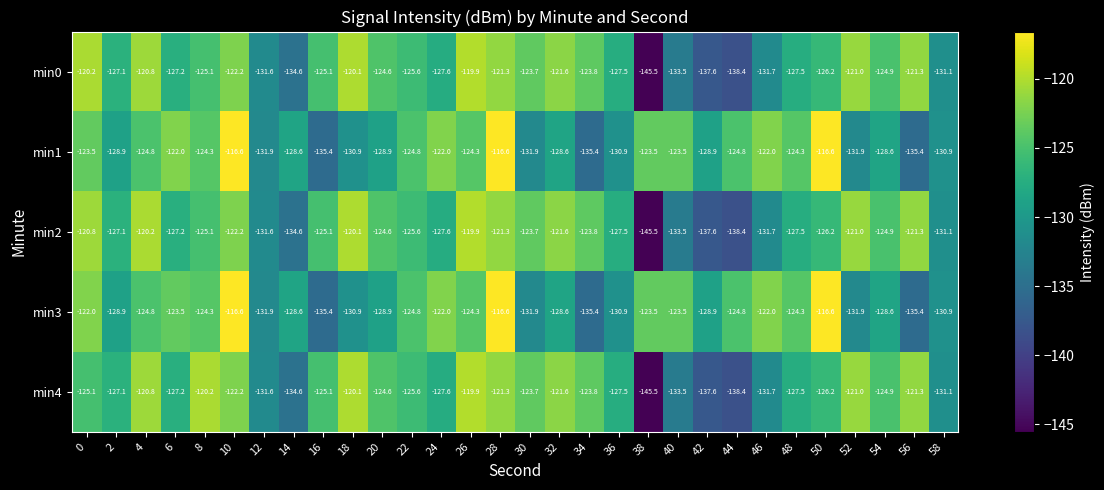

The value of min0 at 28 is -121.3. True or false?

True